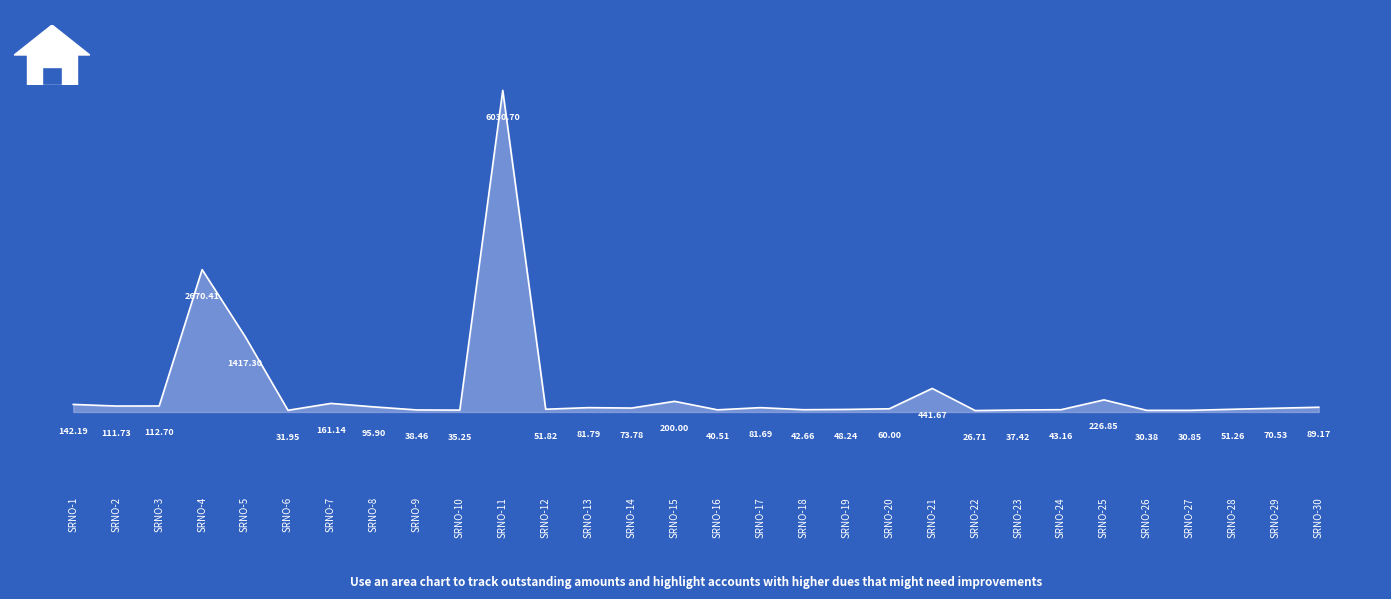

What is the change in value from SRNO-16 to SRNO-20?

+19.5